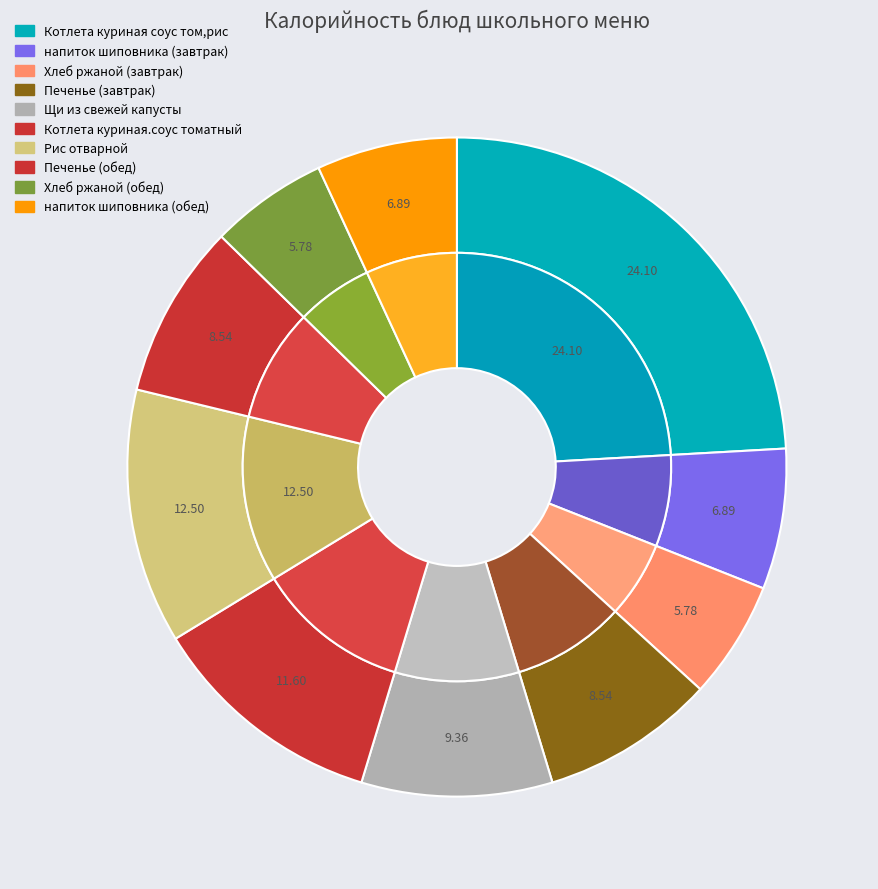

Does Хлеб ржаной (обед) account for over 50% of the chart?

No